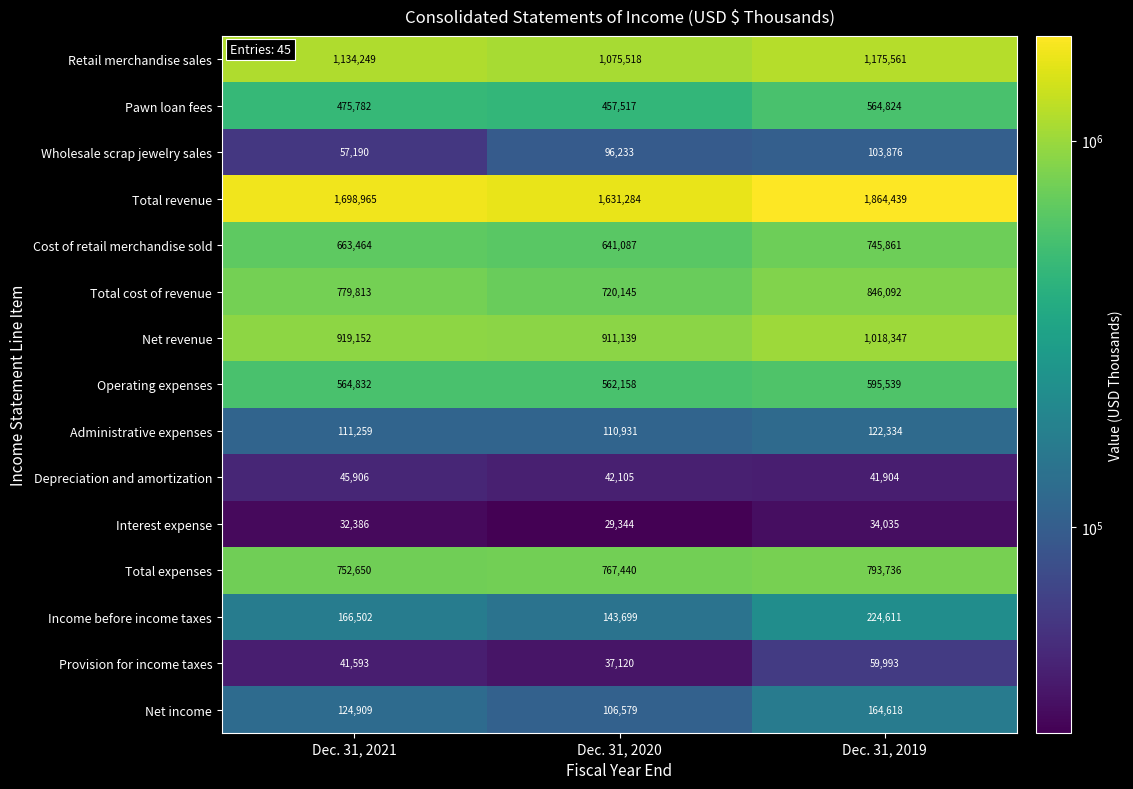

List the series in order of their peak value, highest first.

Total revenue, Retail merchandise sales, Net revenue, Total cost of revenue, Total expenses, Cost of retail merchandise sold, Operating expenses, Pawn loan fees, Income before income taxes, Net income, Administrative expenses, Wholesale scrap jewelry sales, Provision for income taxes, Depreciation and amortization, Interest expense